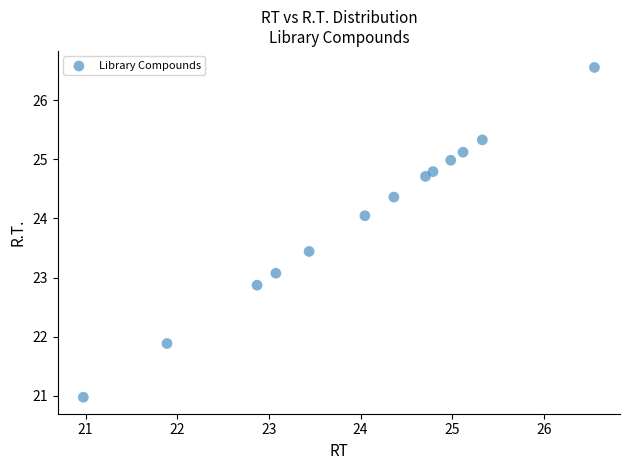

What is the range of X values (max minus min)?

5.6